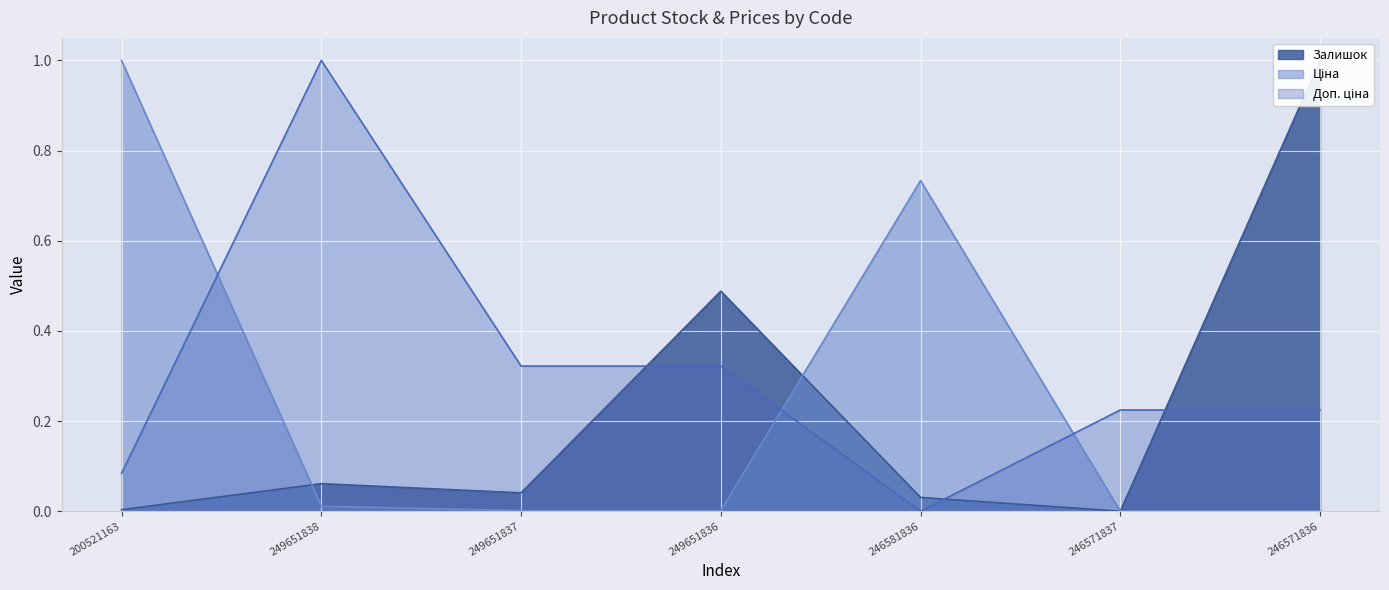

How many positive values does the Залишок series have?

6